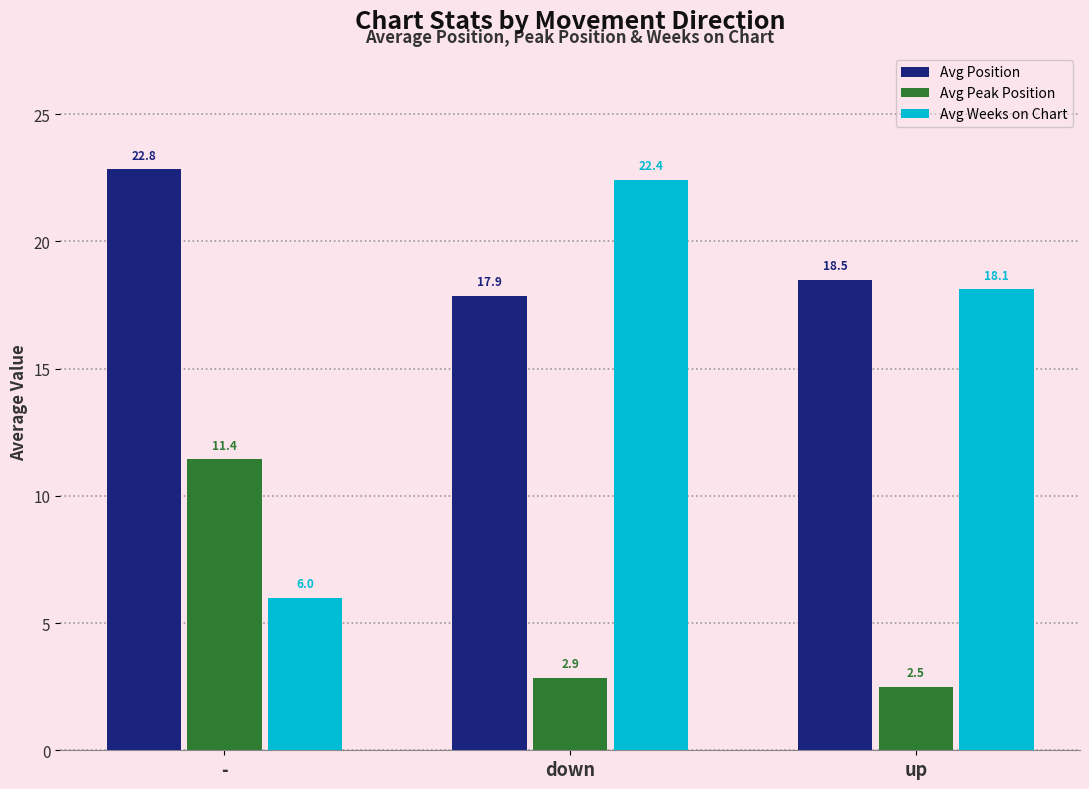

List the series in order of their overall mean, highest first.

Avg Position, Avg Weeks on Chart, Avg Peak Position